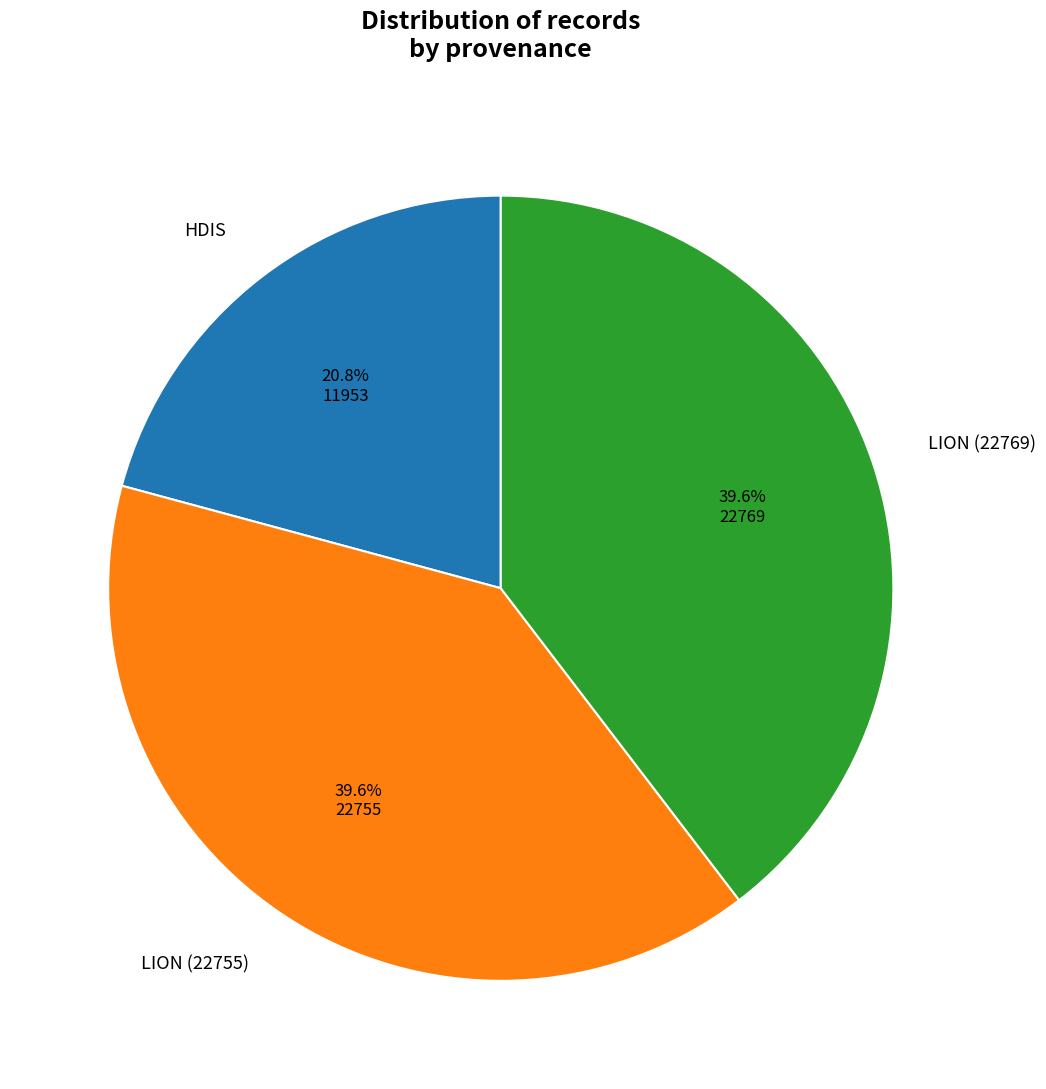

How many slices are in this pie chart?

3